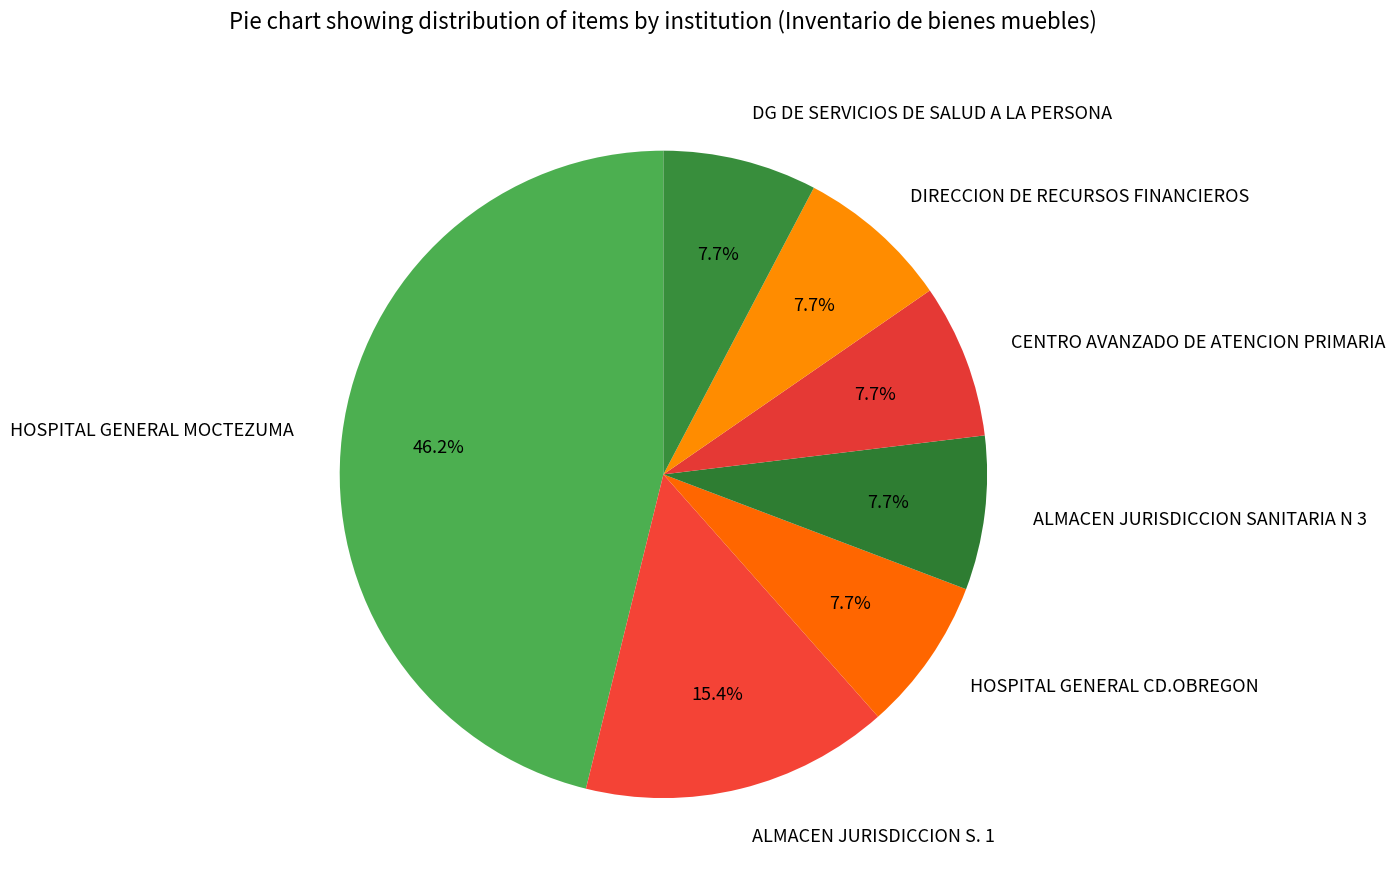

What is the ratio of the value at DG DE SERVICIOS DE SALUD A LA PERSONA to the value at ALMACEN JURISDICCION S. 1?

0.5